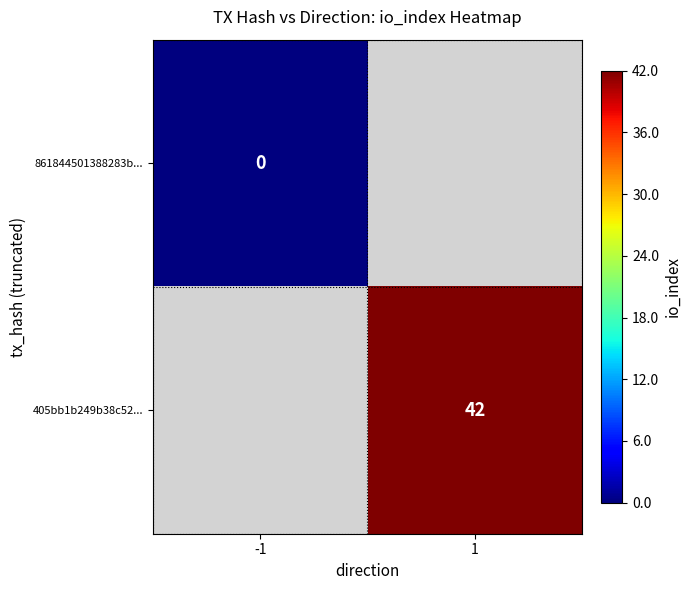

The 405bb1b249b38c52... series shows 42 at 1. True or false?

True